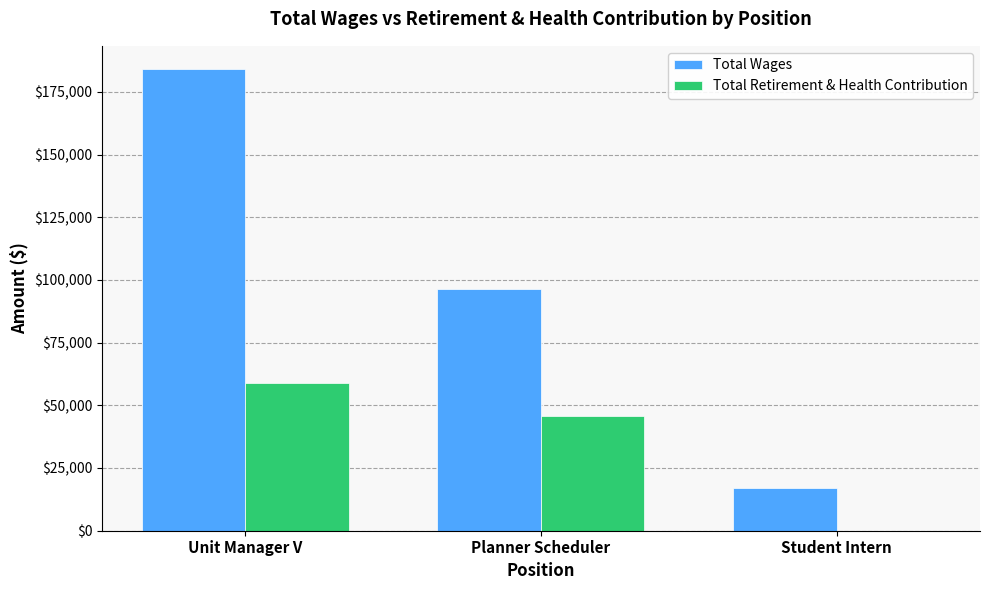

At which category is the sum across all series the highest?

Unit Manager V